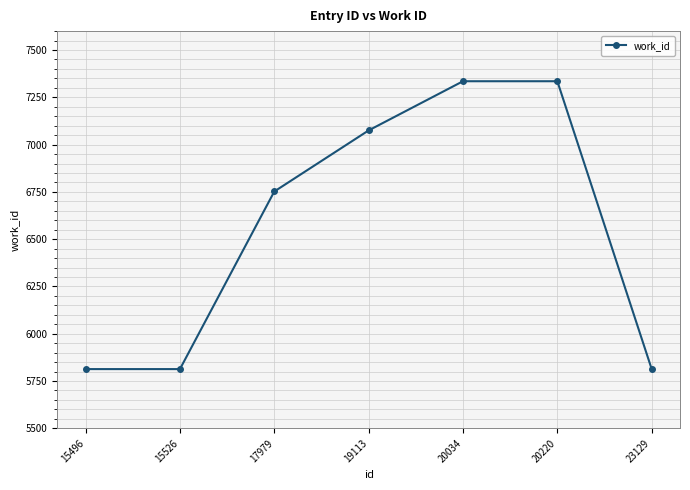

Is it true that the value at 15526 is 2057?

False